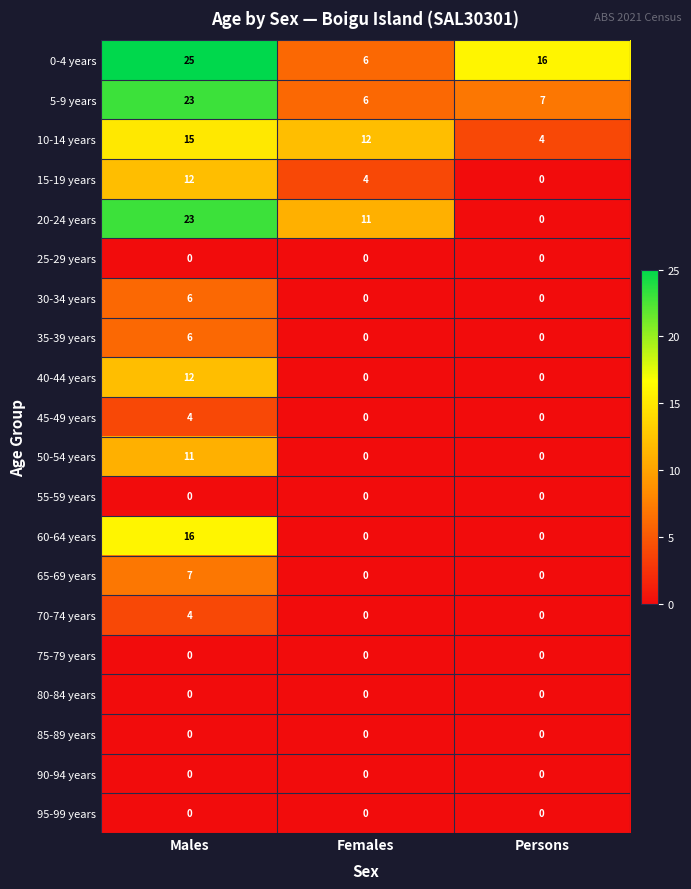

At how many categories does at least one series exceed 23?

1